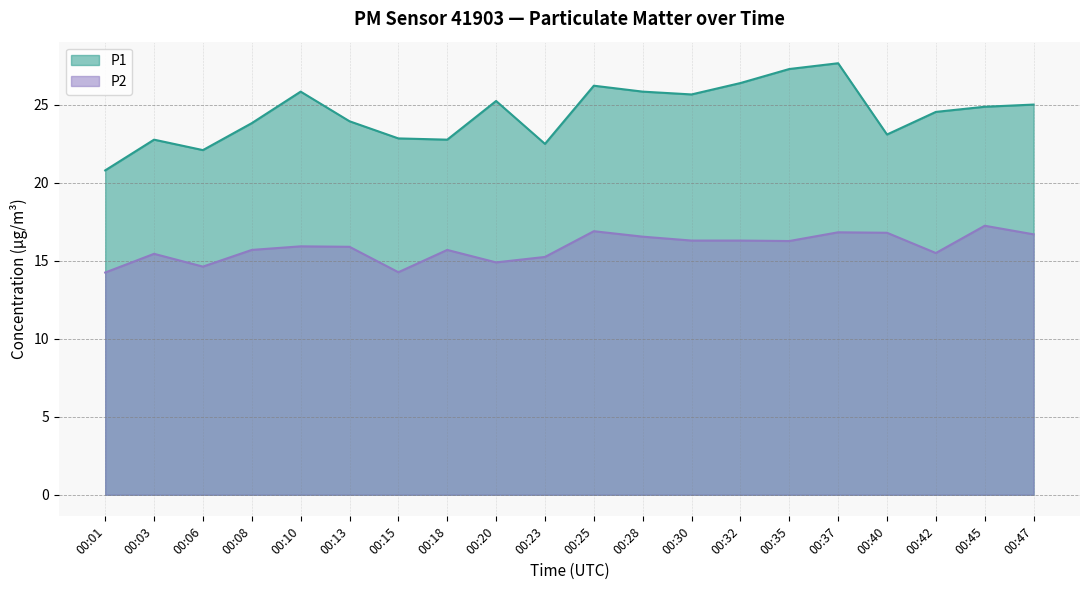

List the series in order of their peak value, highest first.

P1, P2